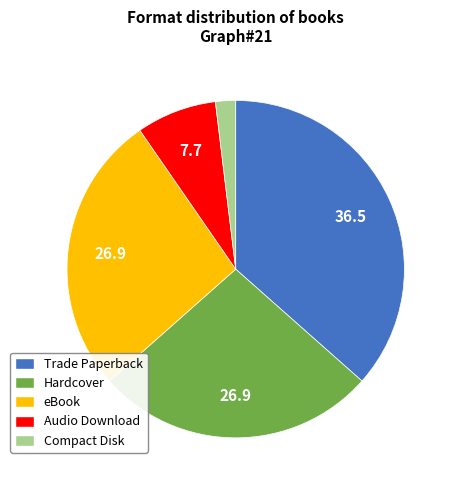

Count the number of slices in the pie.

5